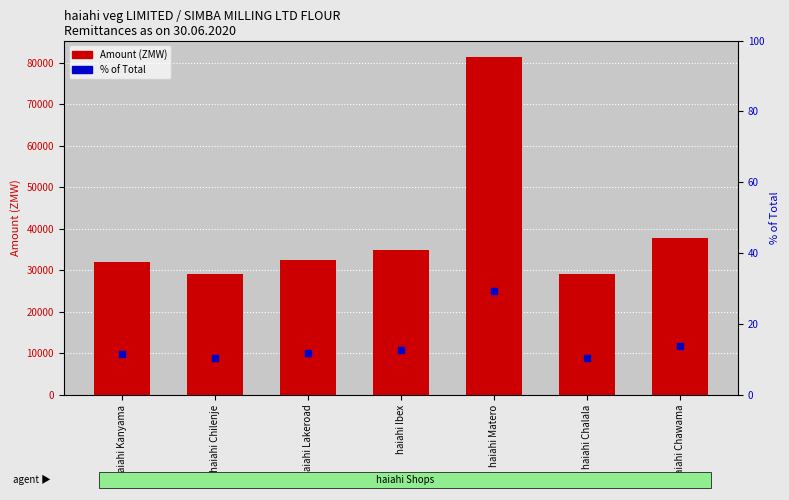

What is the label of the 3rd bar from the right?

haiahi Matero